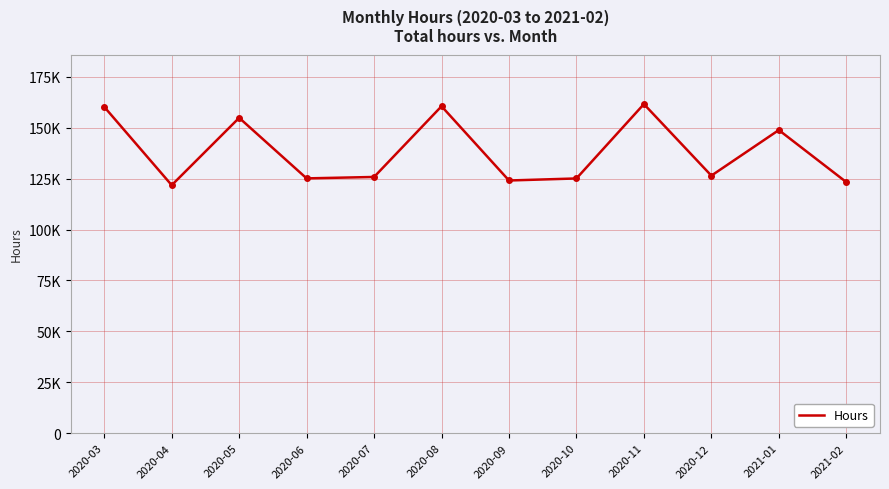

At which label does the data first exceed 126458?

2020-03